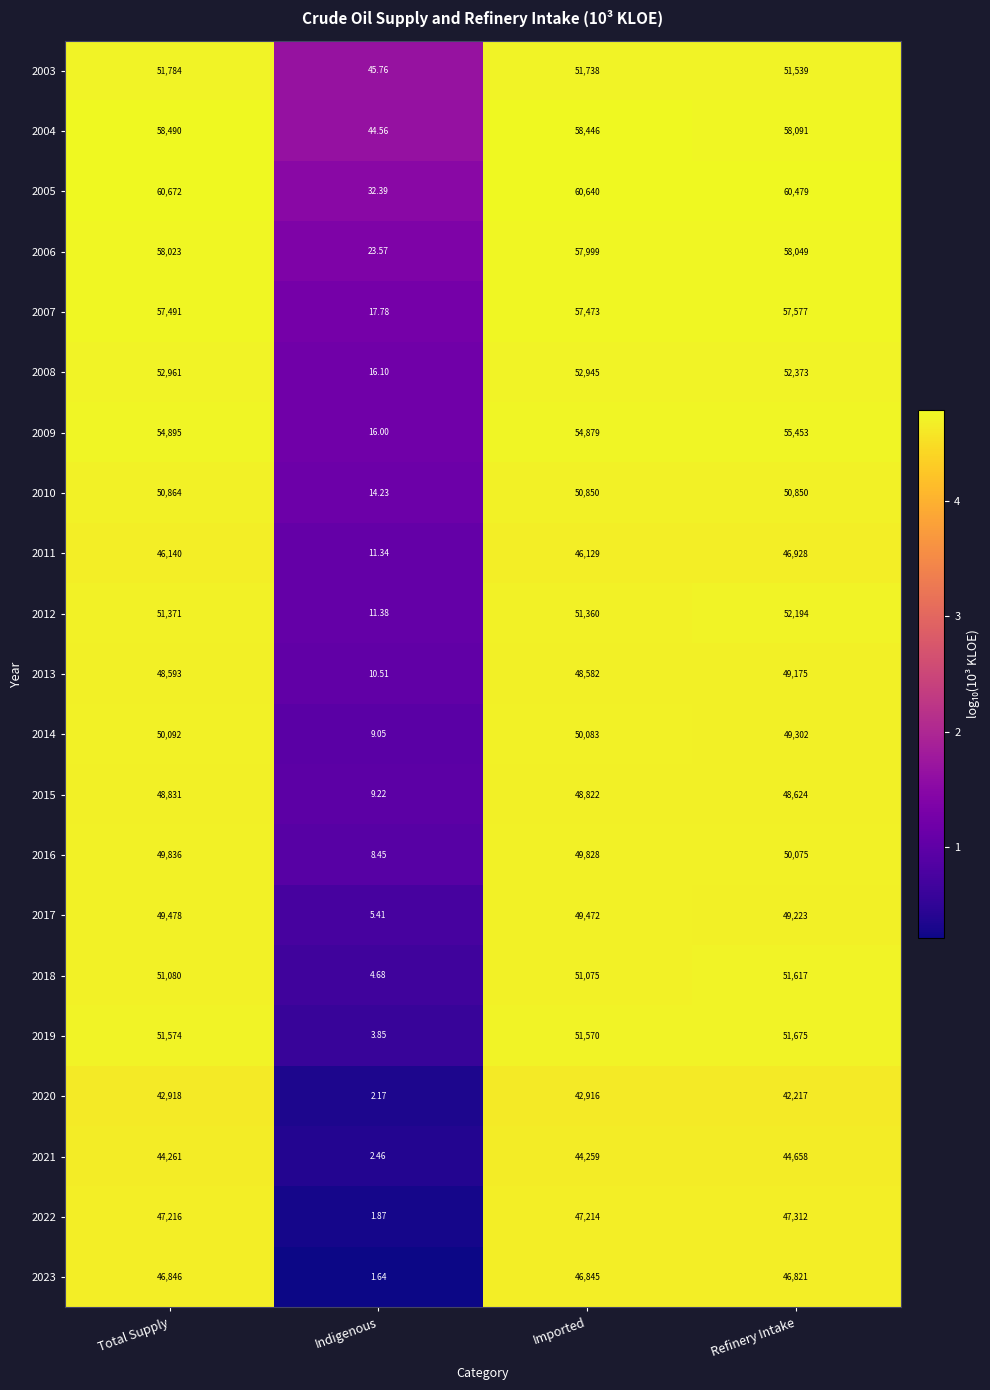

Which category has the lowest value across all series?

Indigenous